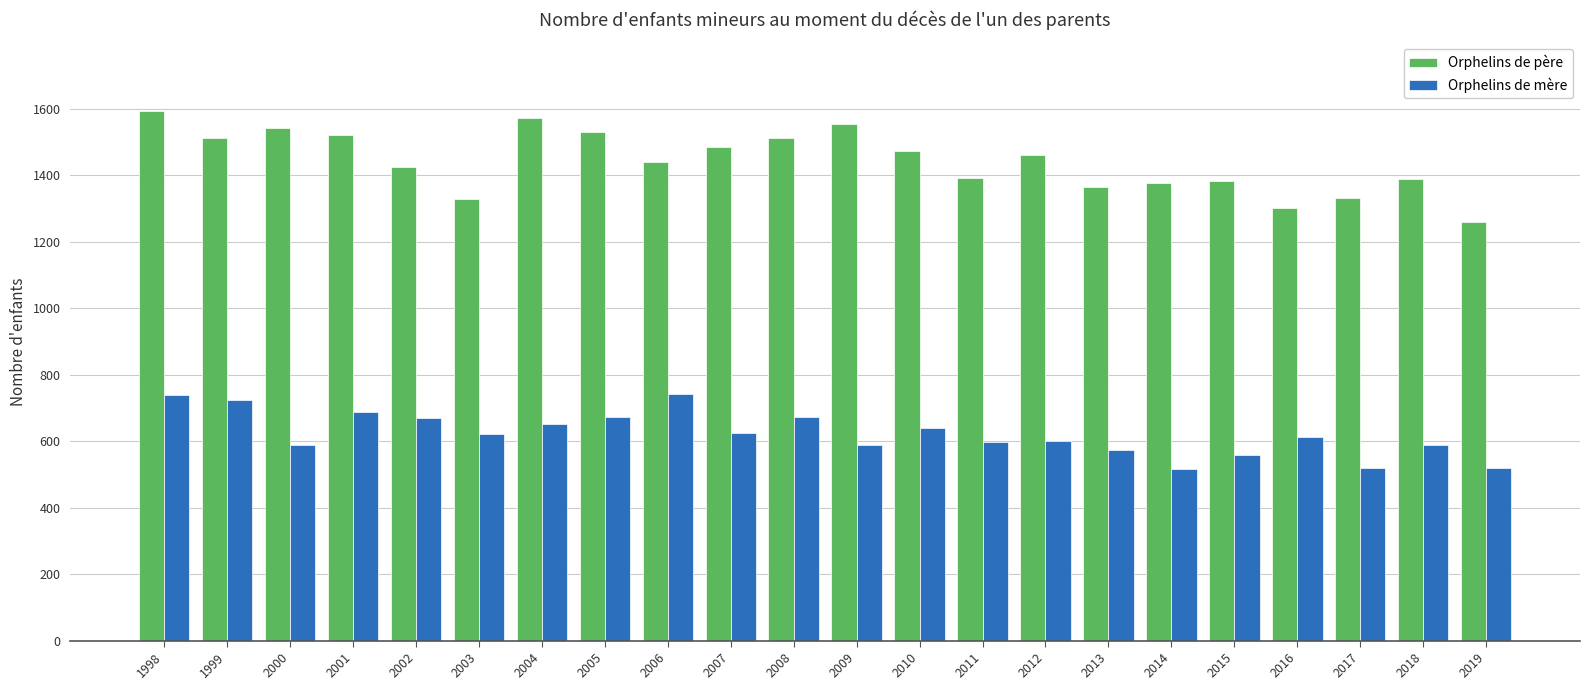

What is the maximum value for Orphelins de mère?

743